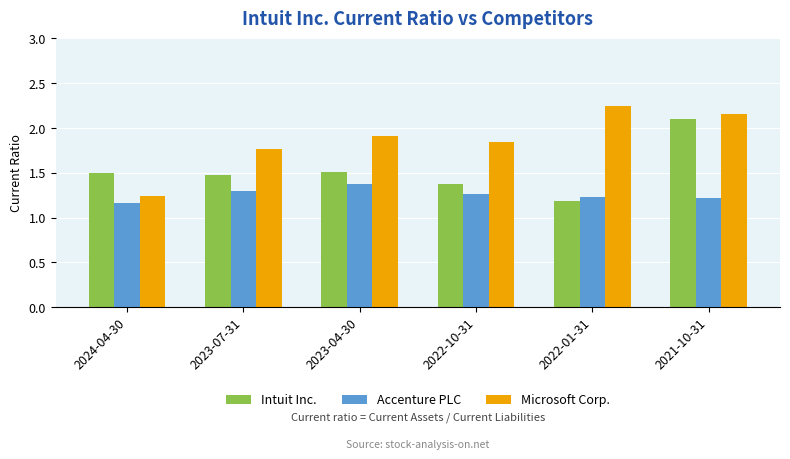

What is the total value across all series at 2023-04-30?

4.8